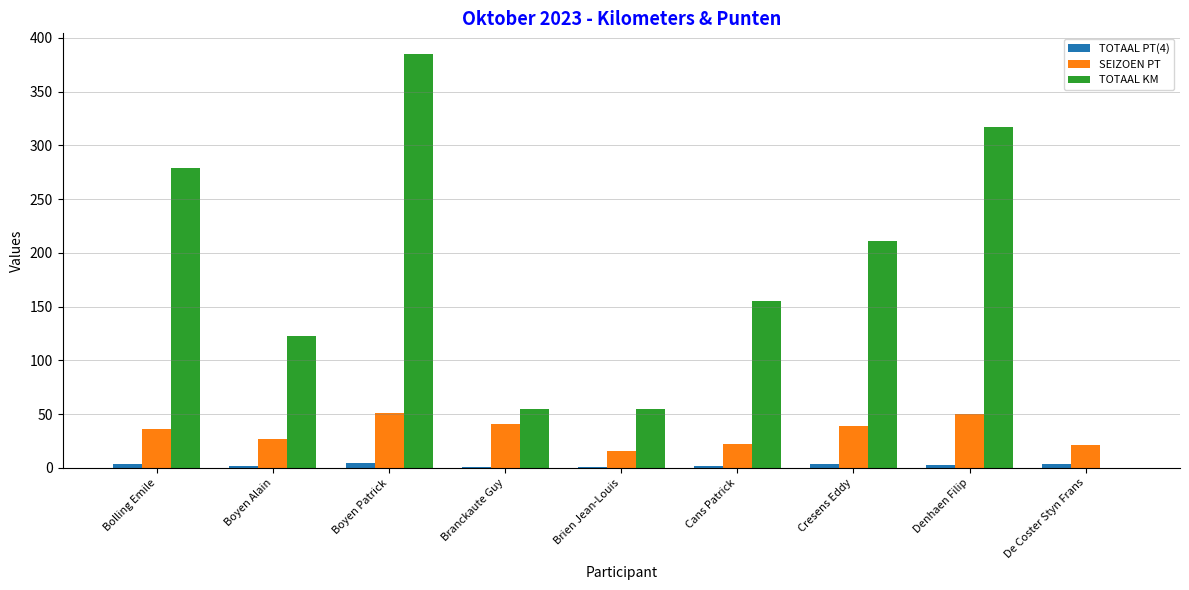

What is the approximate value of TOTAAL PT(4) at Brien Jean-Louis?

1